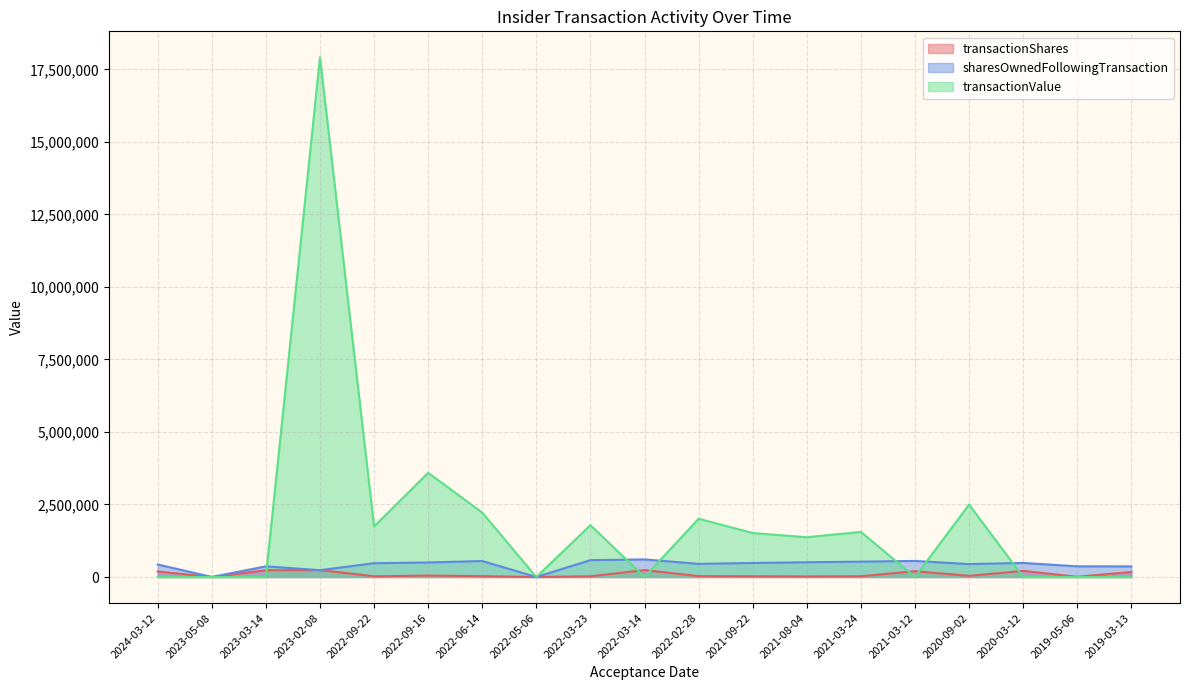

Where is the first local minimum for transactionValue?

2022-09-22